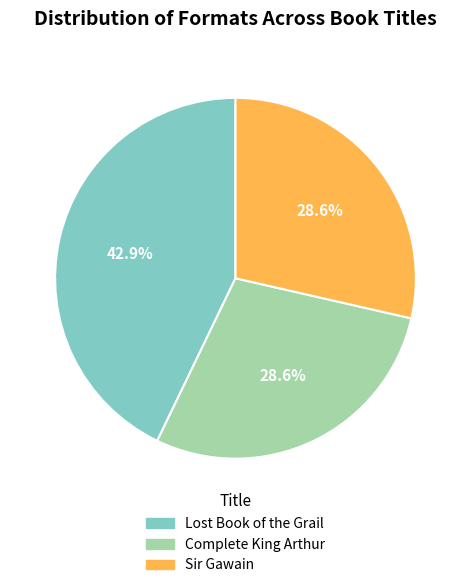

Combined, what portion of the pie is Sir Gawain and Lost Book of the Grail?

71.4%